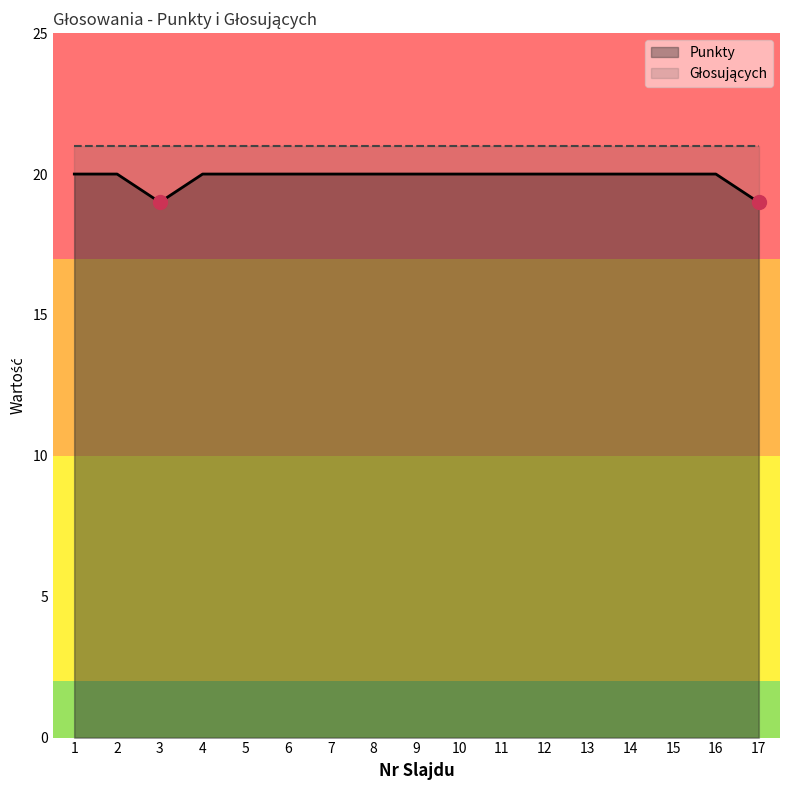

Is it true that Głosujących equals 36 at 13?

False